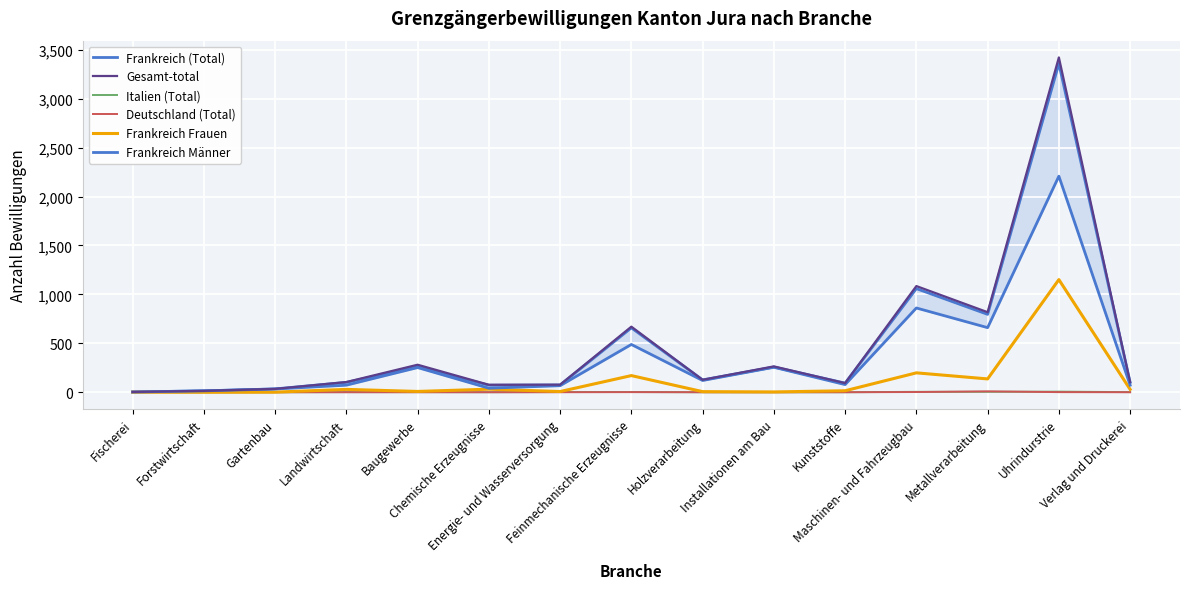

How many interior local peaks does the Deutschland (Total) series have?

2